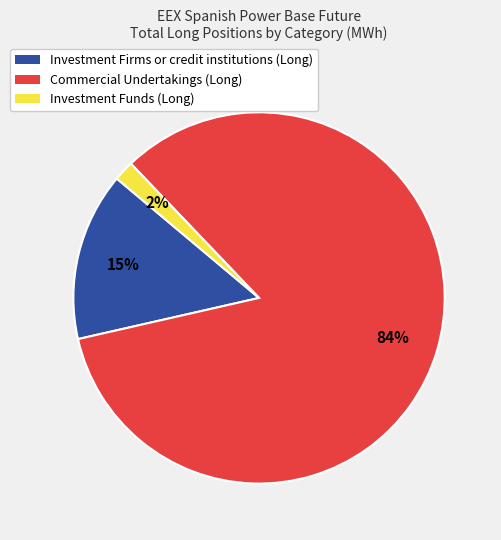

Which category has the smallest portion of the pie?

Investment Funds (Long)